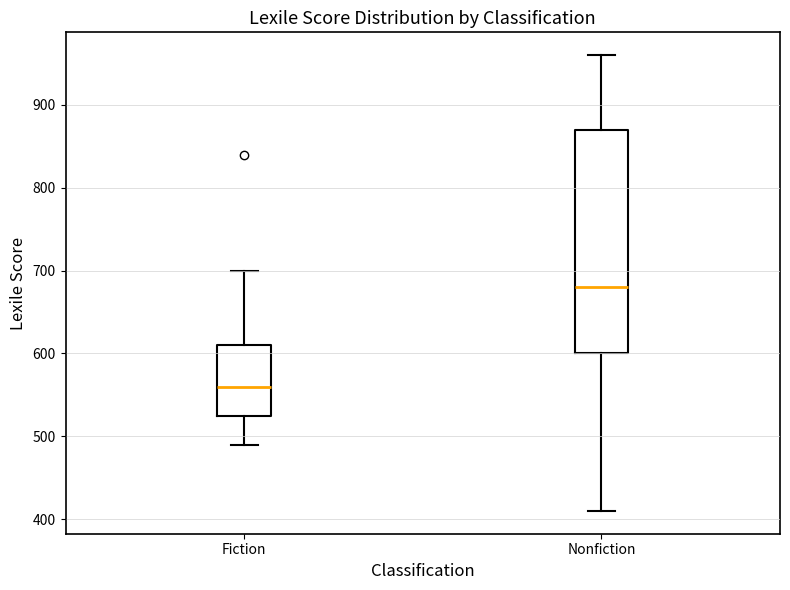

Reading left to right, transcribe this box plot: for each box, give where its median line is, the range the box spans, and where its two whiskers end, as read against the y-axis. The values are not printed on the chart, so give them approximately, as read against the axis.

Fiction: median 560, box 530 to 610, whiskers 490 to 700
Nonfiction: median 680, box 600 to 870, whiskers 410 to 960